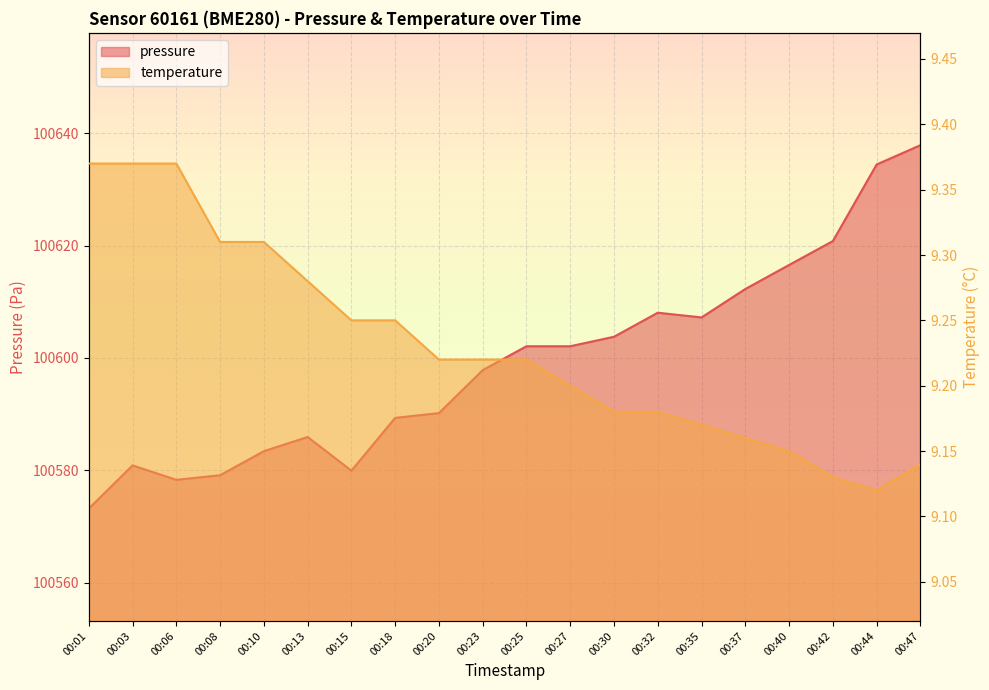

At which category is the sum across all series the highest?

00:47